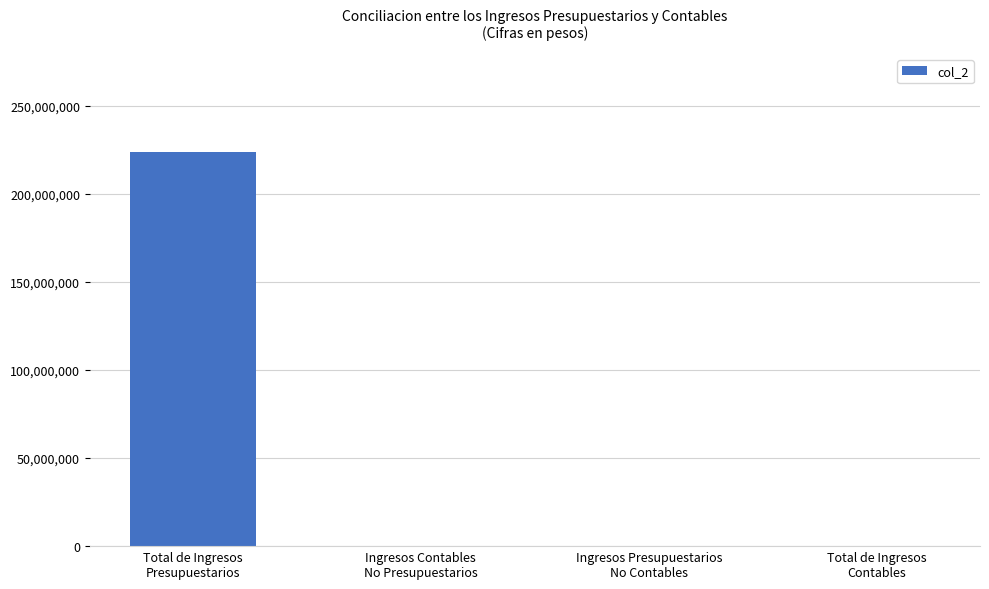

Reading left to right, list all the values displayed in this chart.

Total de Ingresos
Presupuestarios=223586710.6	Ingresos Contables
No Presupuestarios=0.0	Ingresos Presupuestarios
No Contables=0.0	Total de Ingresos
Contables=0.0